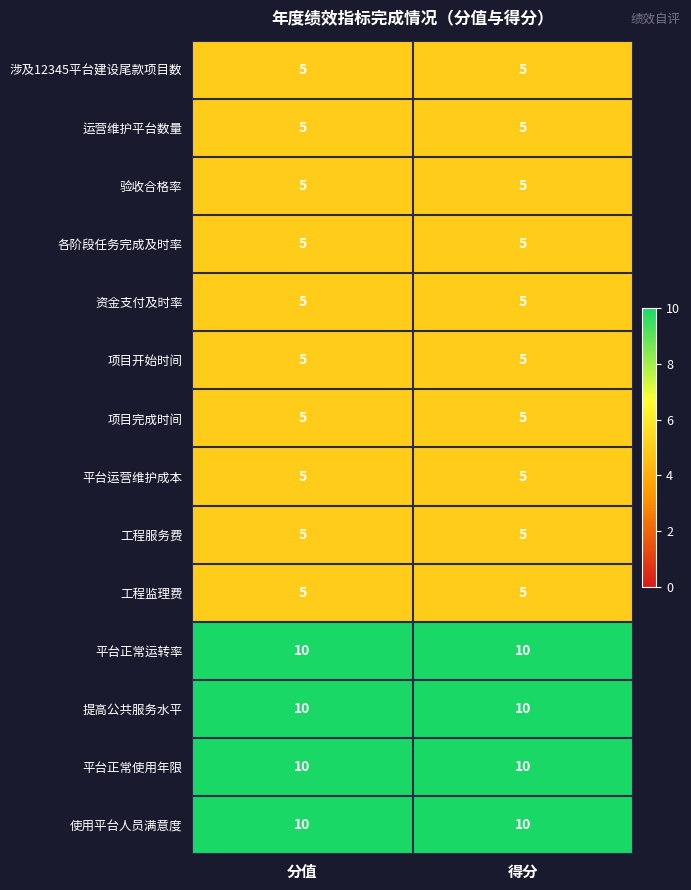

Reading left to right, extract all data points from this chart.

涉及12345平台建设尾款项目数: 5	5
运营维护平台数量: 5	5
验收合格率: 5	5
各阶段任务完成及时率: 5	5
资金支付及时率: 5	5
项目开始时间: 5	5
项目完成时间: 5	5
平台运营维护成本: 5	5
工程服务费: 5	5
工程监理费: 5	5
平台正常运转率: 10	10
提高公共服务水平: 10	10
平台正常使用年限: 10	10
使用平台人员满意度: 10	10